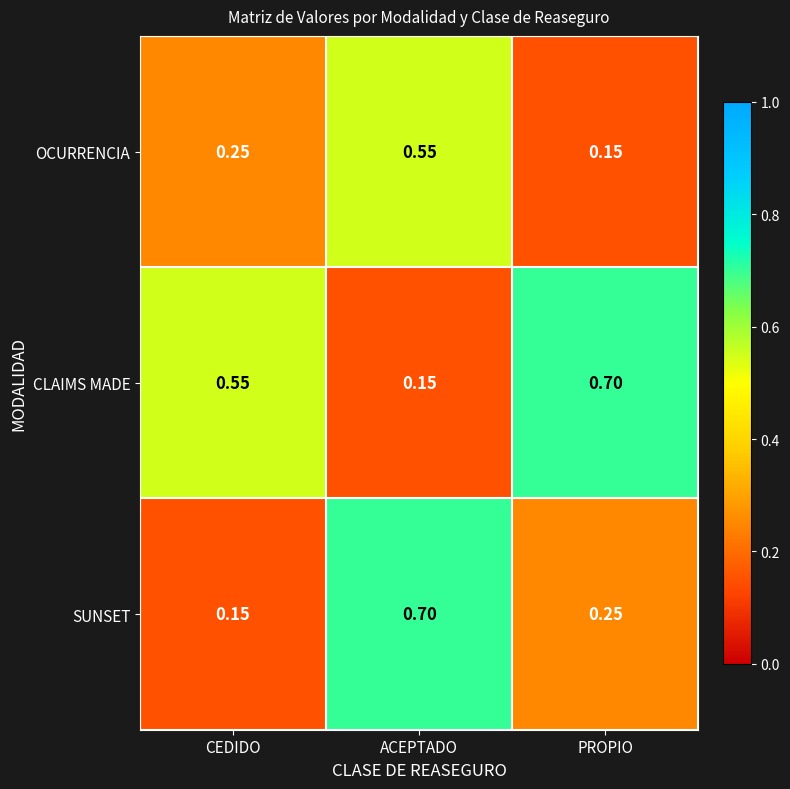

Which series has the largest total across all categories?

CLAIMS MADE